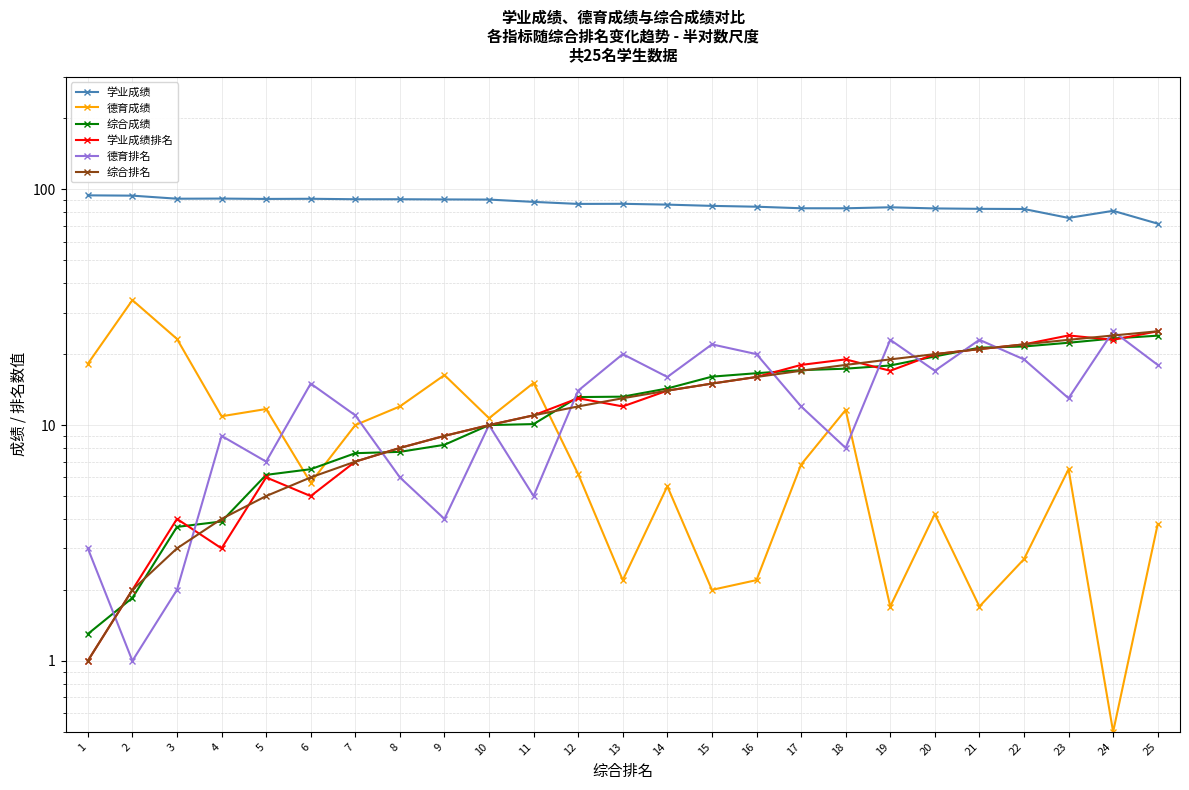

What is the sum of the 学业成绩 values at 25 and 3?

162.8